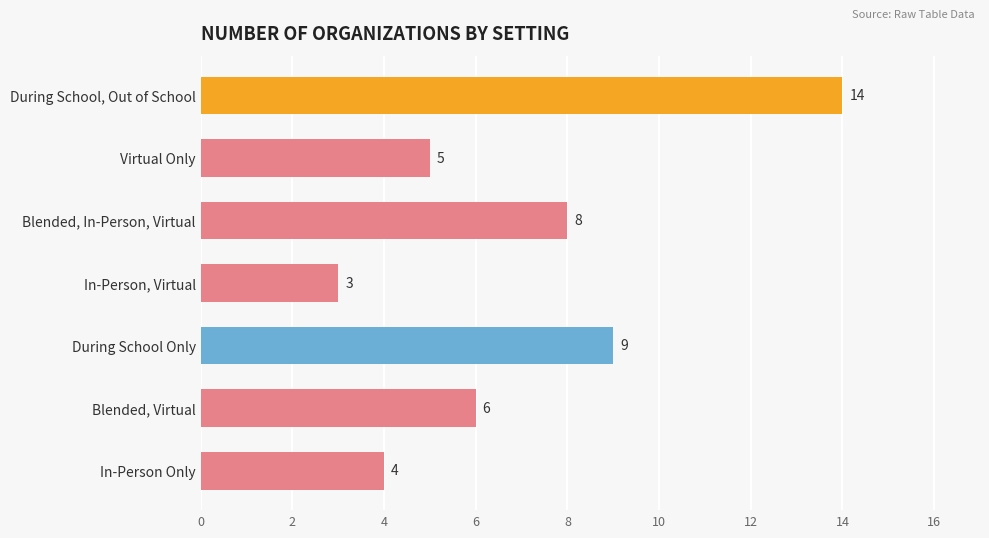

Does the chart contain stacked bars?

No